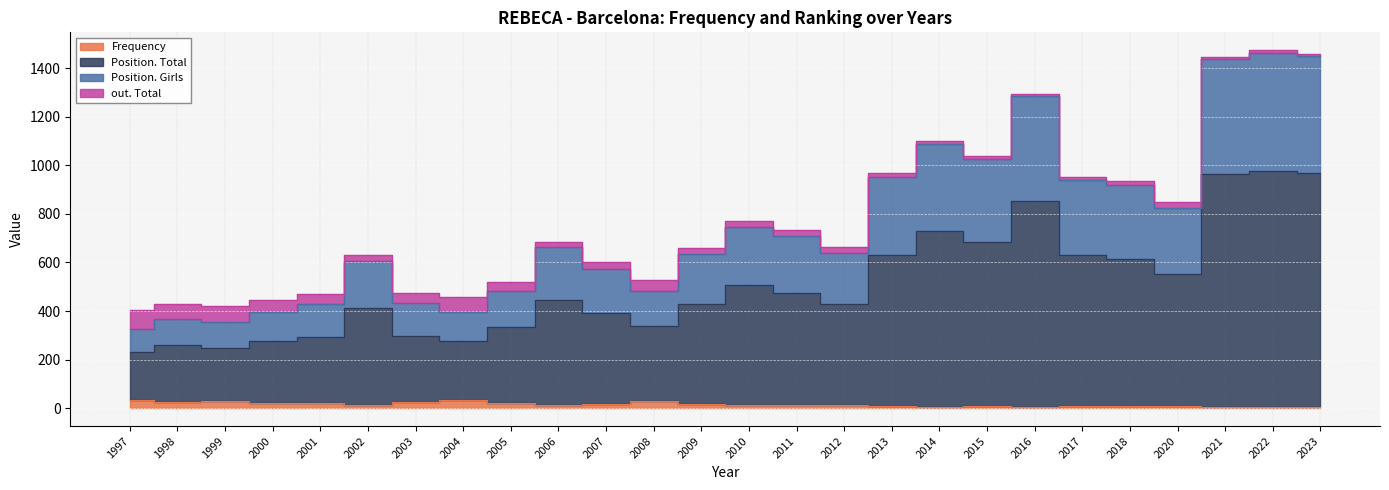

True or false: Position. Girls and Position. Total cross at least once.

False